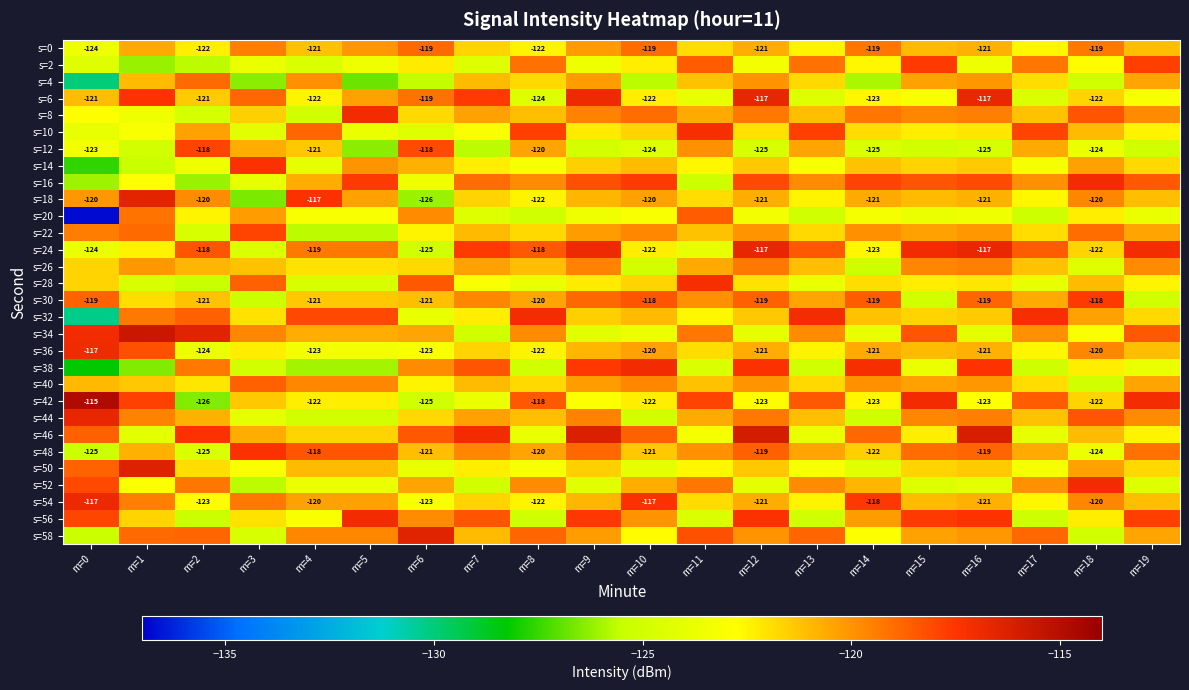

What is the total value across all series at m=16?

-3613.5